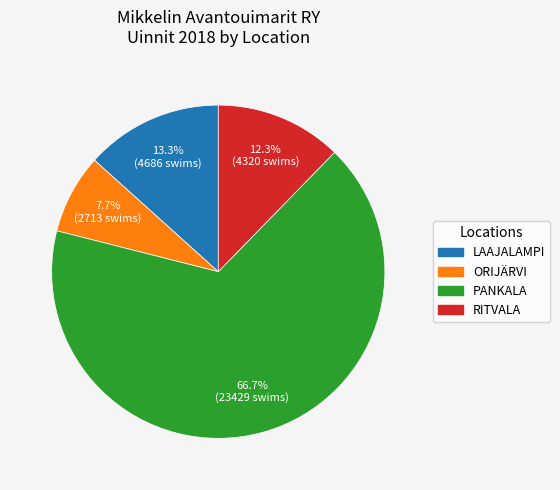

To the nearest percent, what is the average slice percentage?

25%